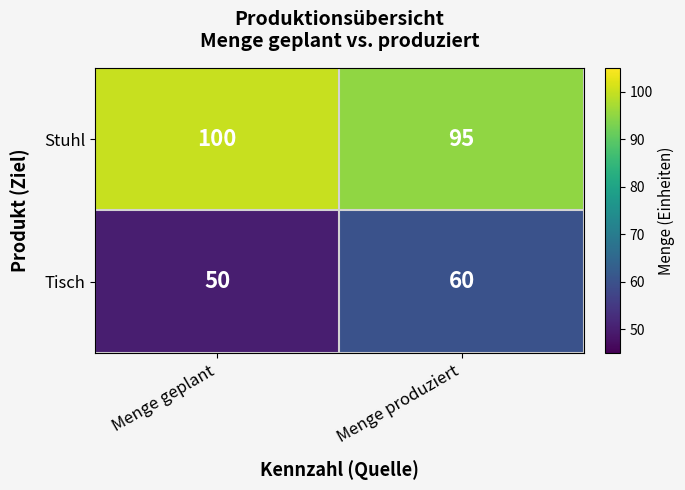

Where is Tisch nearest to the value 55?

Menge geplant